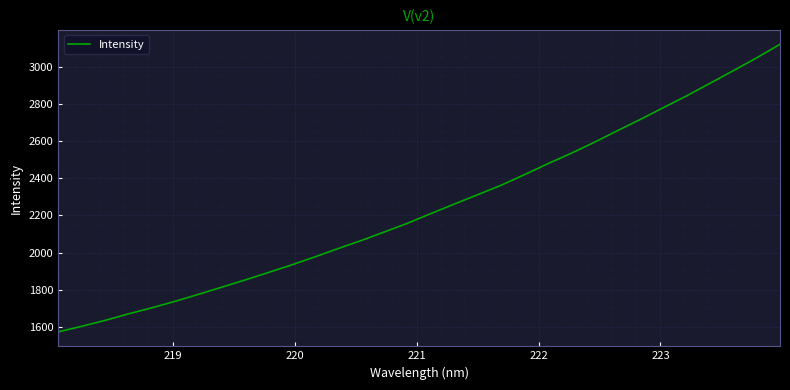

What is the smallest value displayed?

1573.1